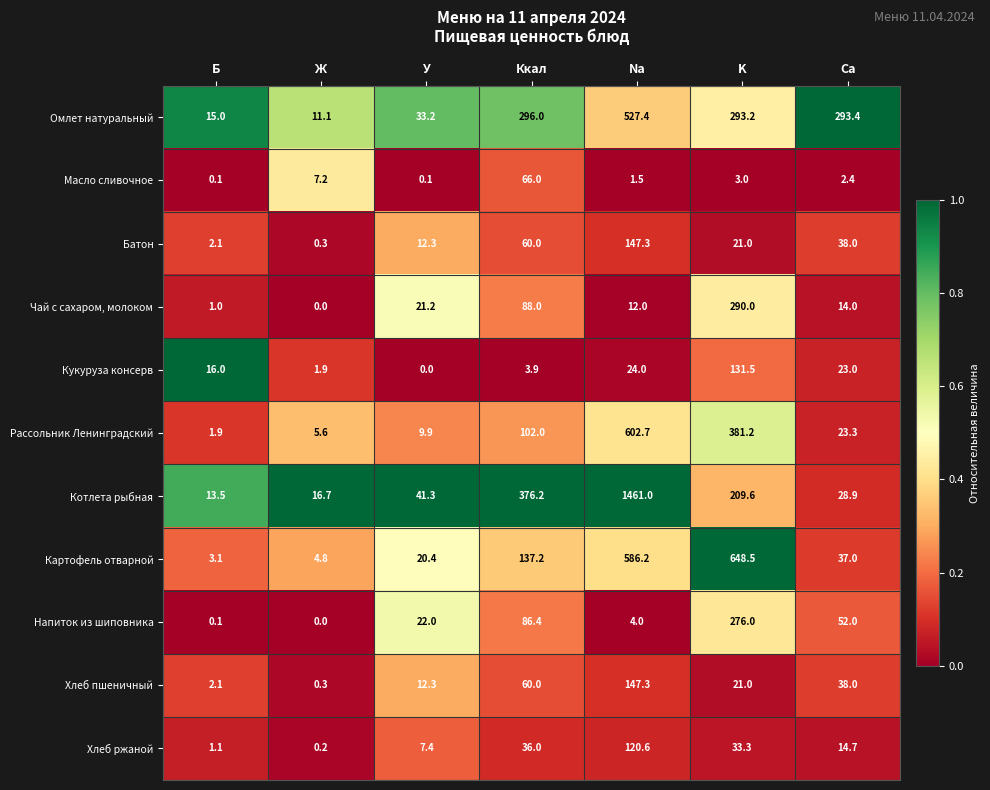

Is the value of Напиток из шиповника at Ca greater than the value of Котлета рыбная at Ккал?

No